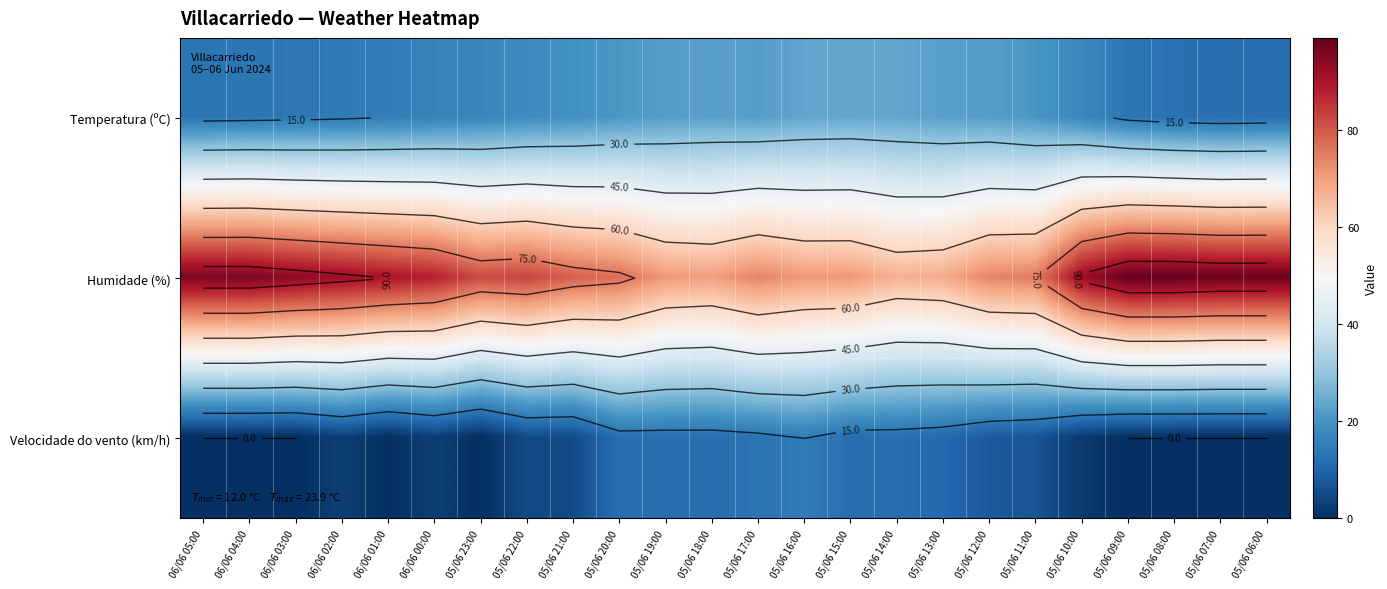

The value of Humidade (%) at 06/06 02:00 is 150.4. True or false?

False